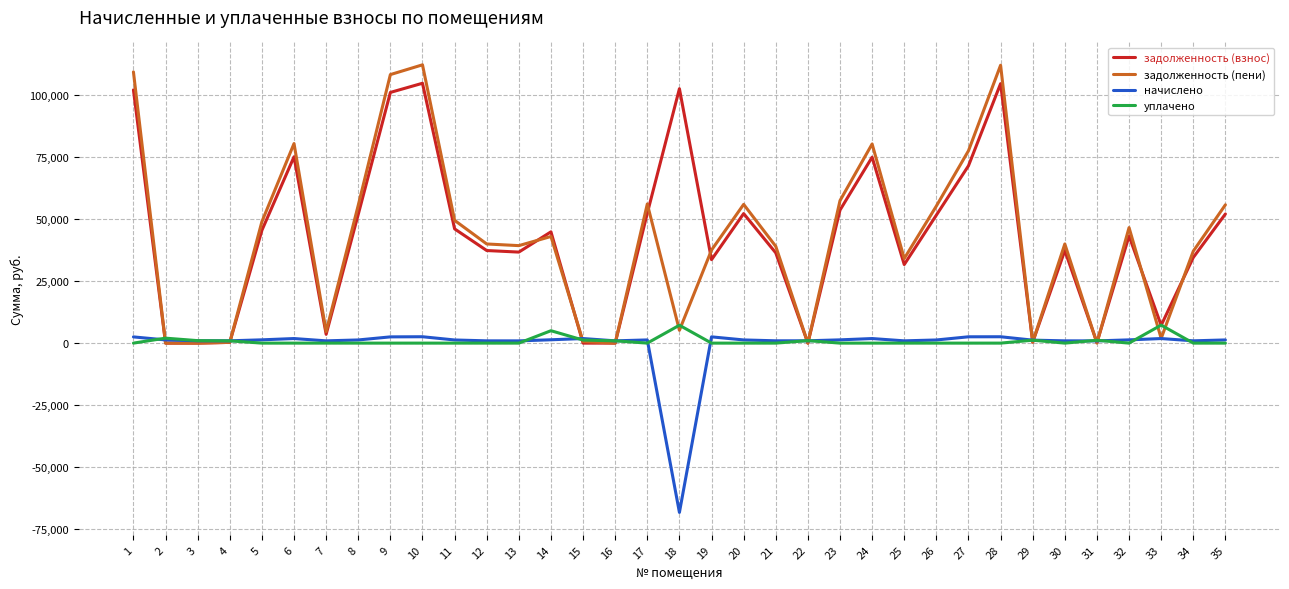

Is the value of задолженность (пени) at 8 greater than the value of начислено at 12?

Yes